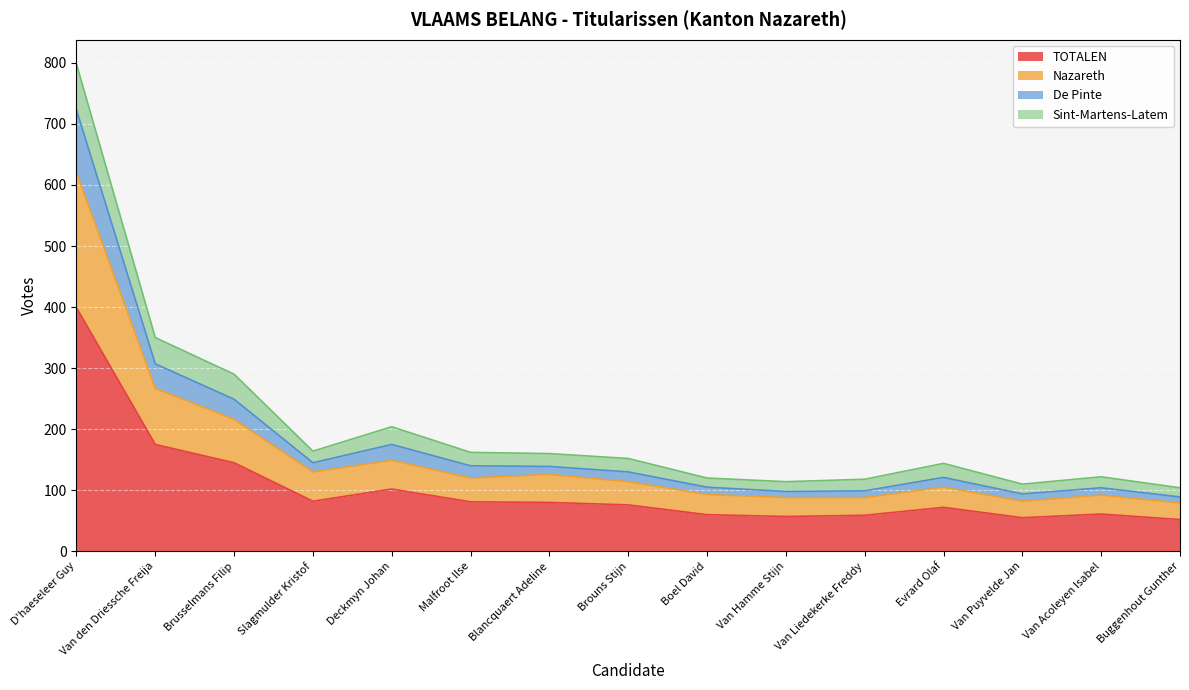

Is it true that TOTALEN equals 215 at Brusselmans Filip?

False